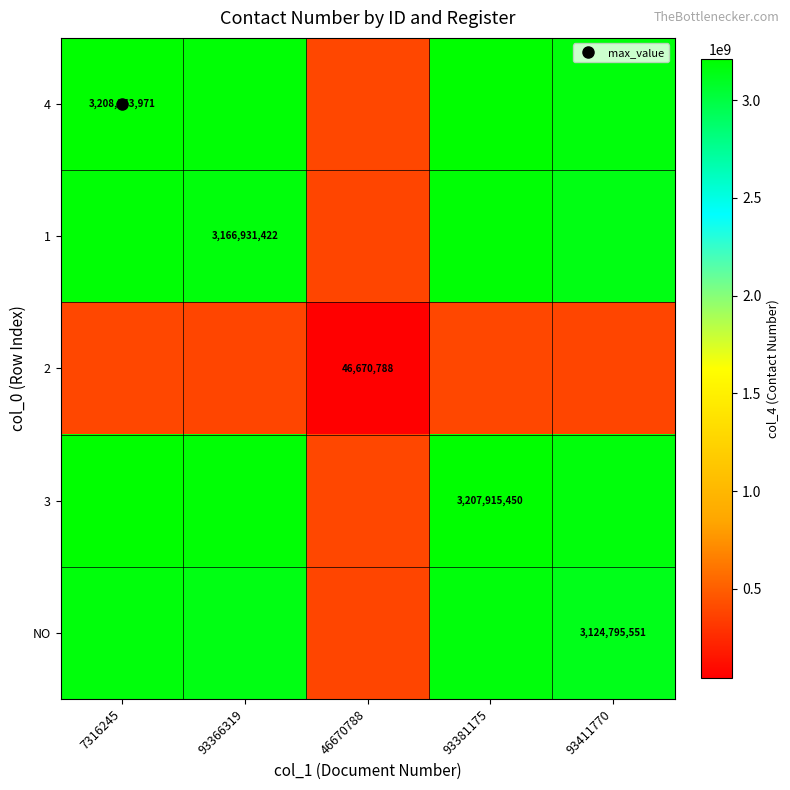

How many data points does each series have?

5